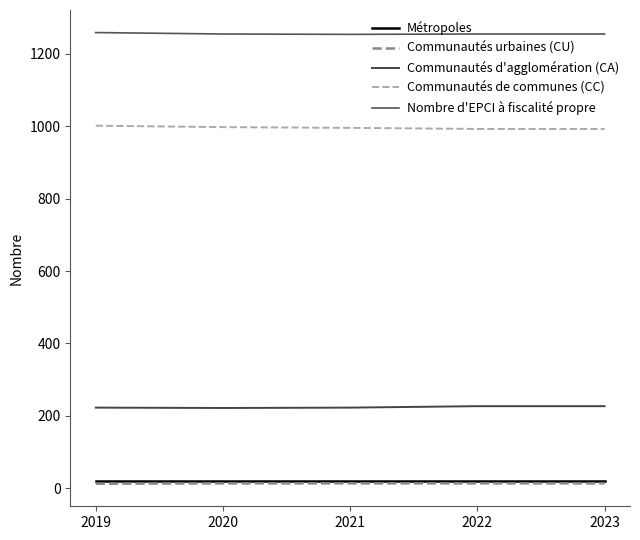

True or false: Communautés de communes (CC) and Nombre d'EPCI à fiscalité propre cross at least once.

False